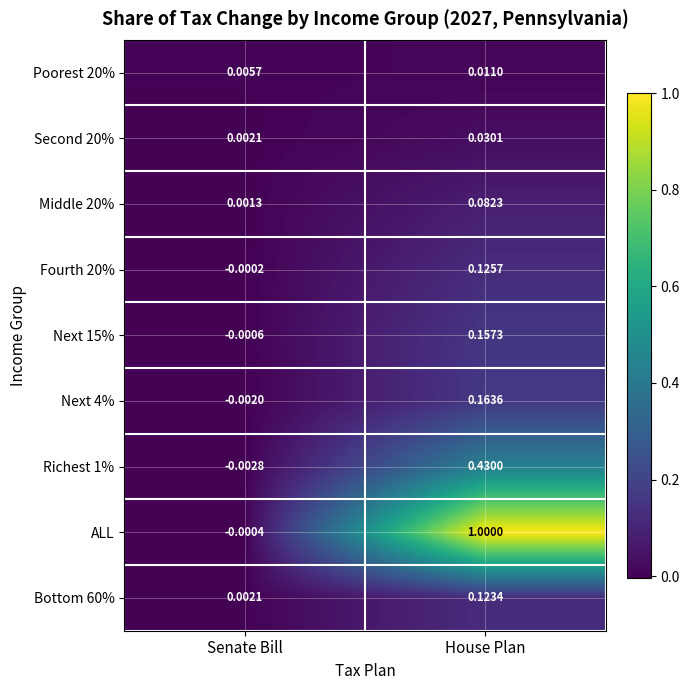

How many data points does each series have?

2